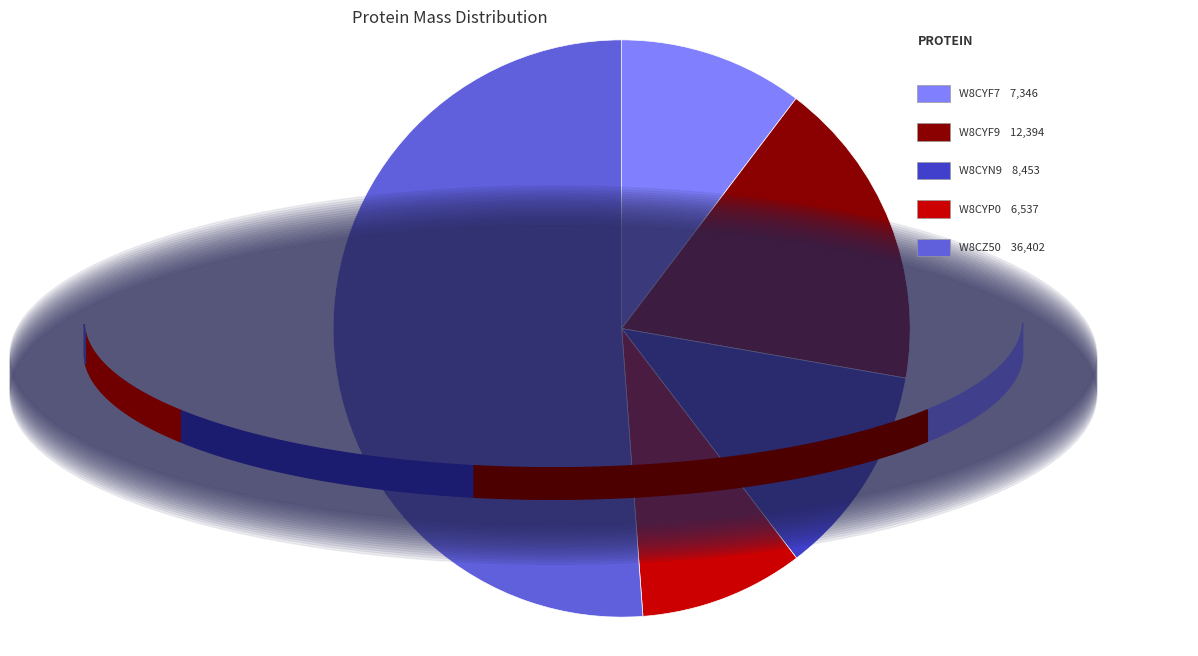

Does any single category account for the majority?

Yes